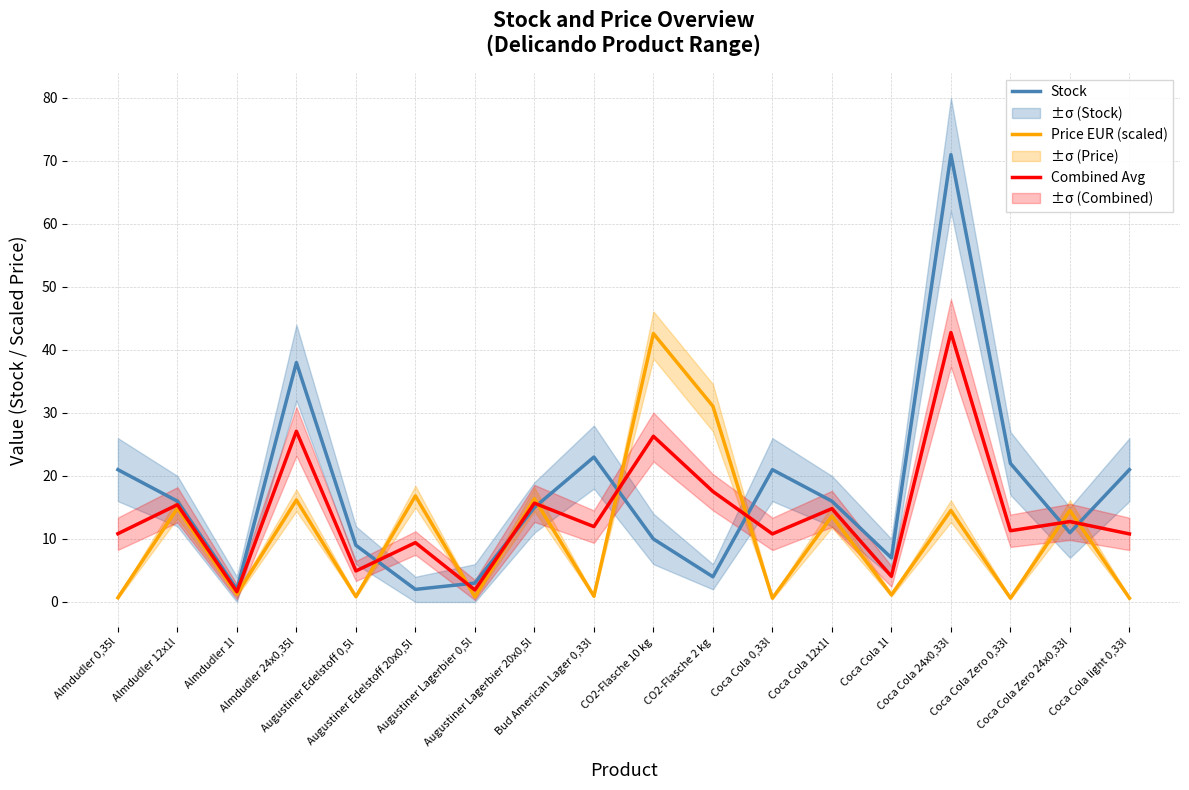

How many times do Combined Avg and Stock cross each other?

8